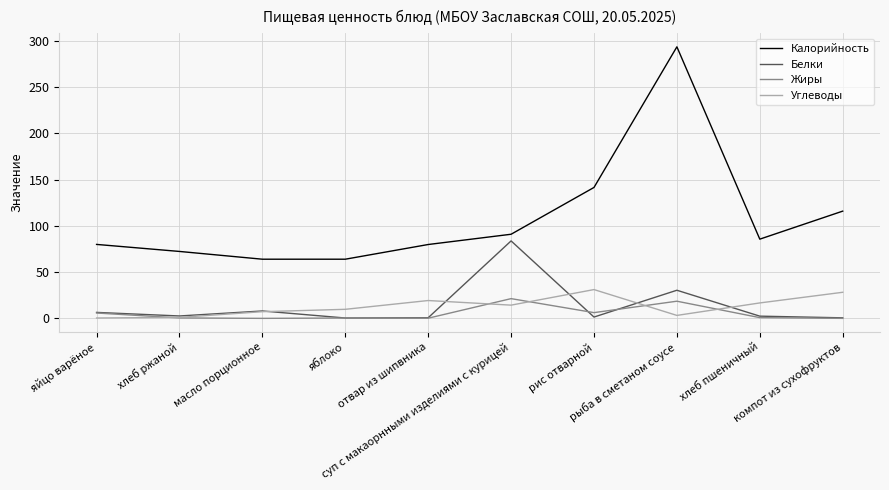

What is the maximum value shown in the chart?

293.8